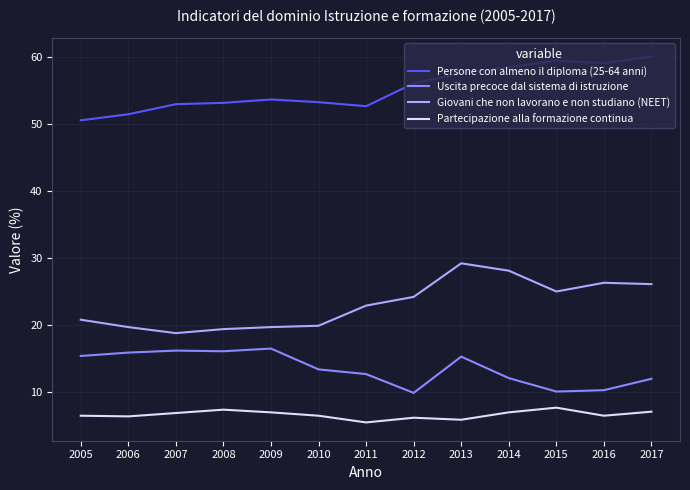

Is the value of Partecipazione alla formazione continua at 2007 greater than the value of Uscita precoce dal sistema di istruzione at 2015?

No